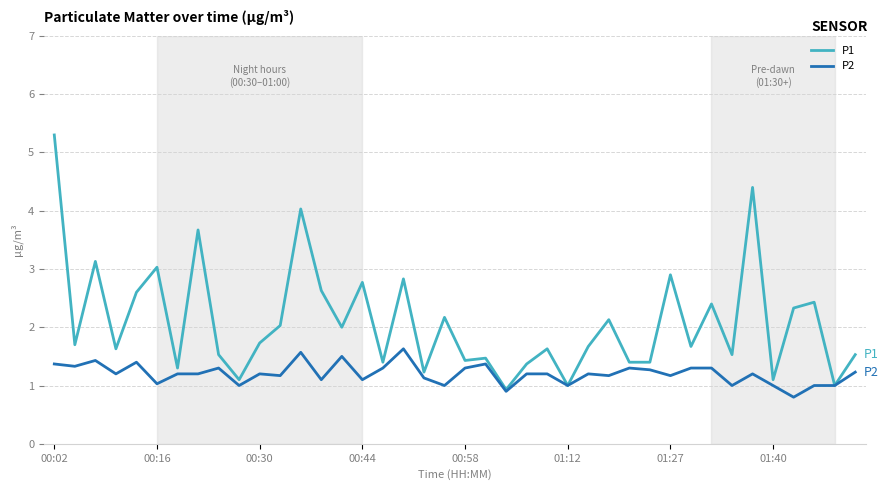

Does the chart have visible grid lines?

Yes